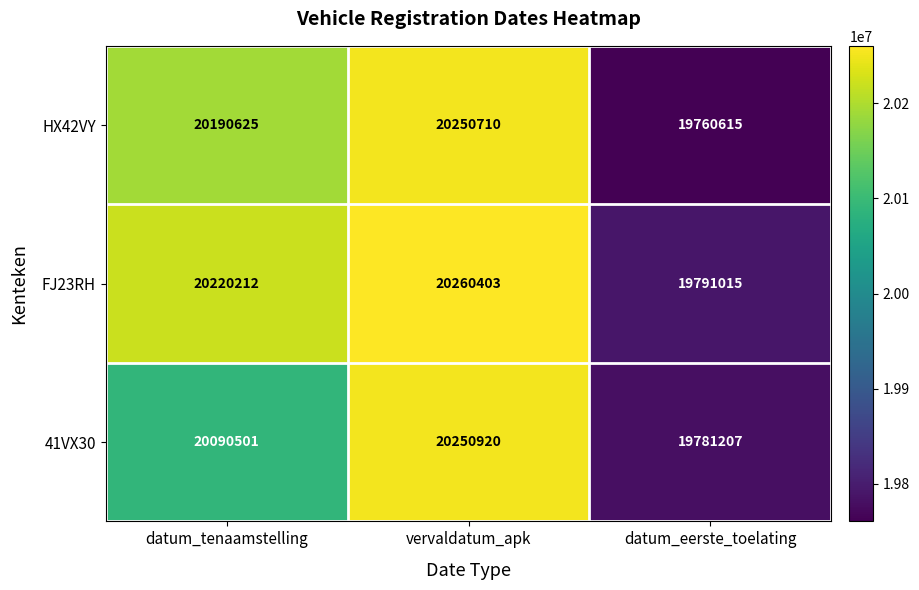

What is the difference between the 41VX30 values at datum_tenaamstelling and datum_eerste_toelating?

309294